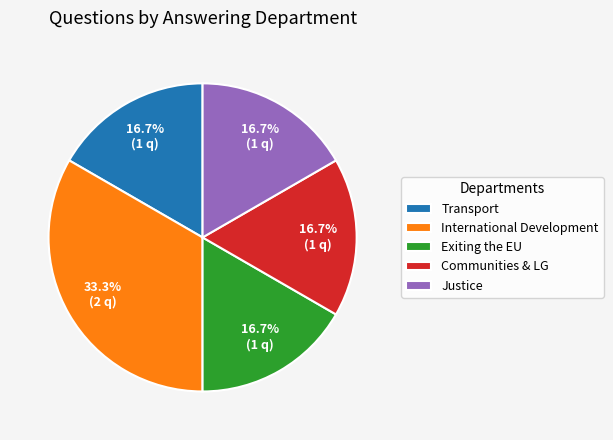

Which slice is the largest?

International Development